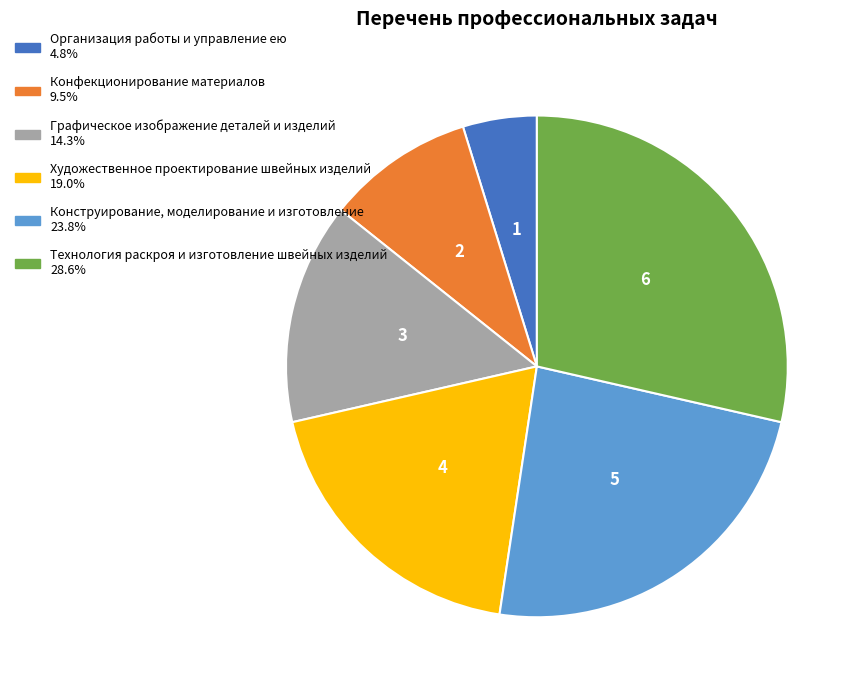

Is the sum of Конфекционирование материалов and Художественное проектирование швейных изделий greater than half?

No